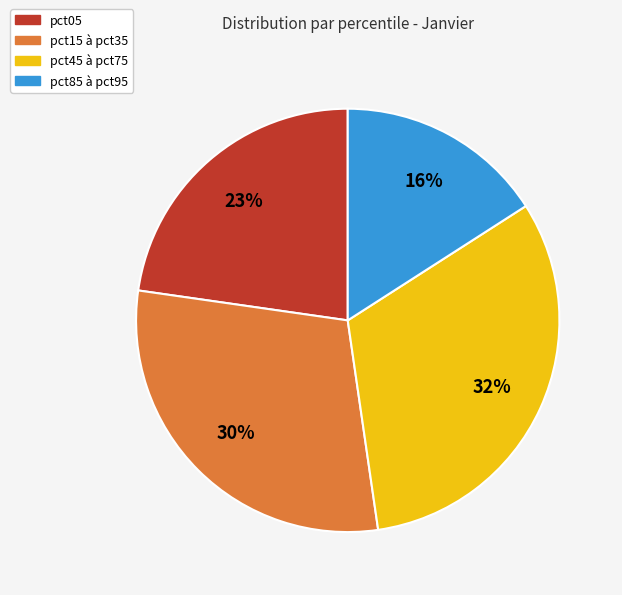

To the nearest percent, what is the difference between the largest and smallest slice percentages?

16%